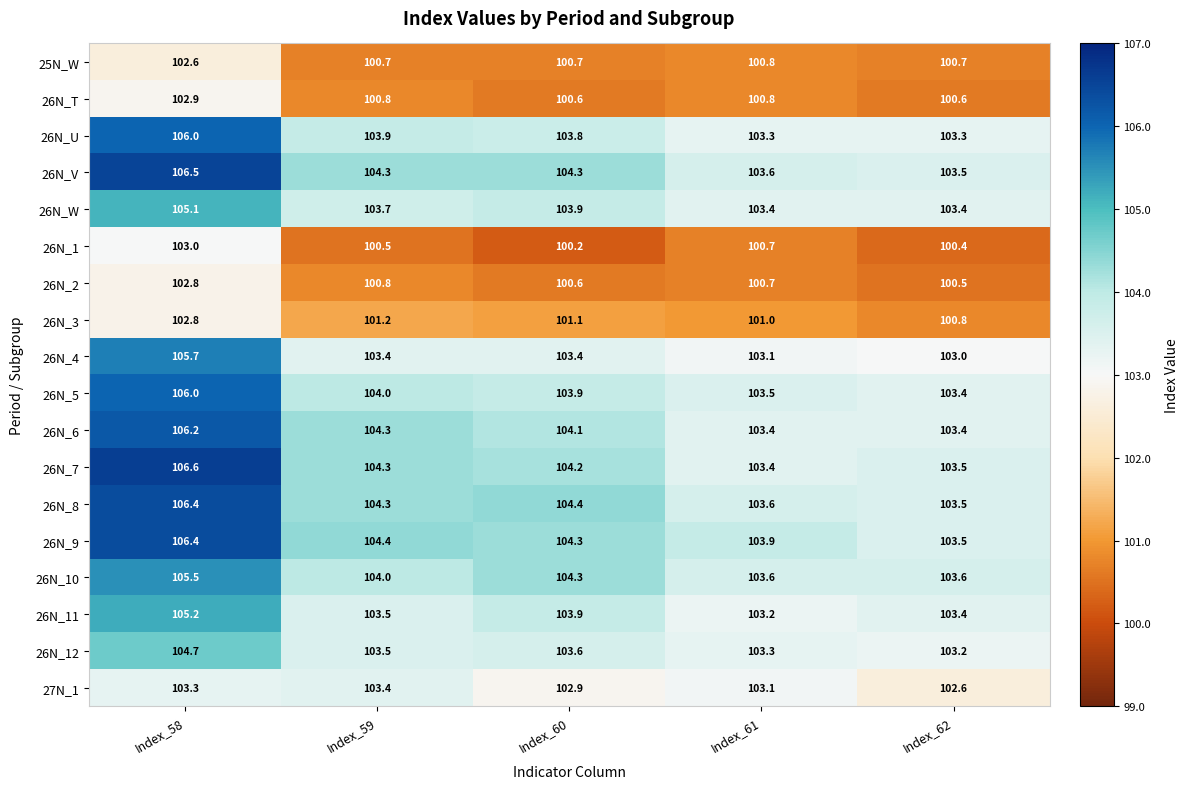

What is the average value of the 27N_1 series?

103.1